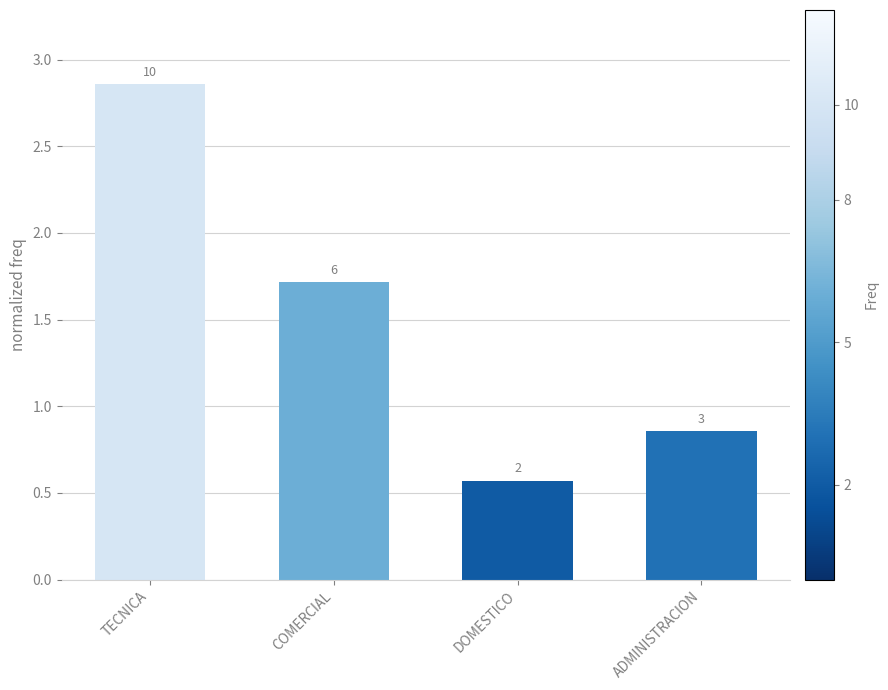

True or false: the data shows 4.4 at TECNICA.

False